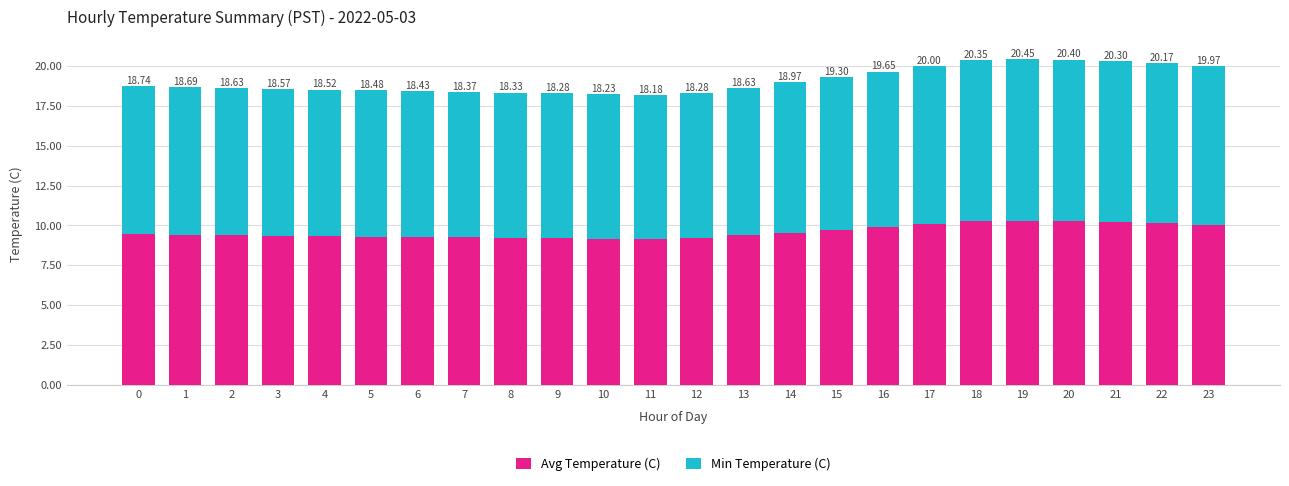

The value of Min Temperature (C) at 3 is 14.1. True or false?

False